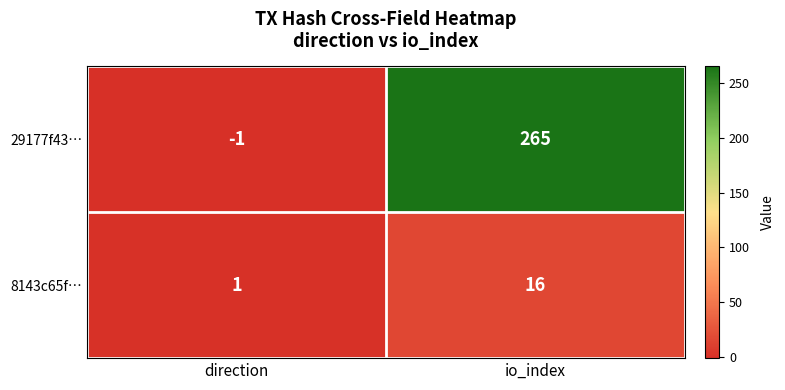

At which label is 8143c65f… closest to 8?

direction